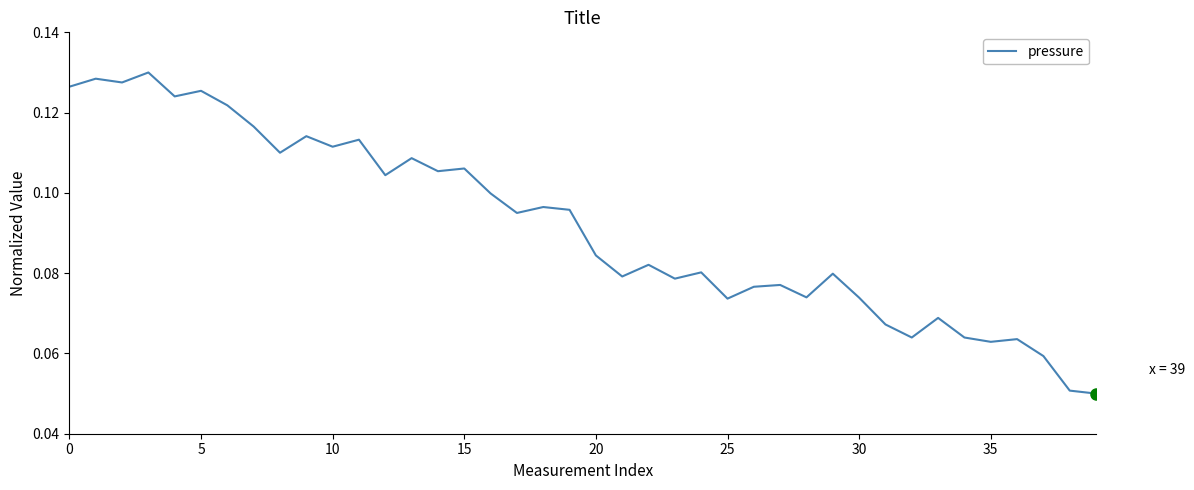

Does the chart have visible grid lines?

No